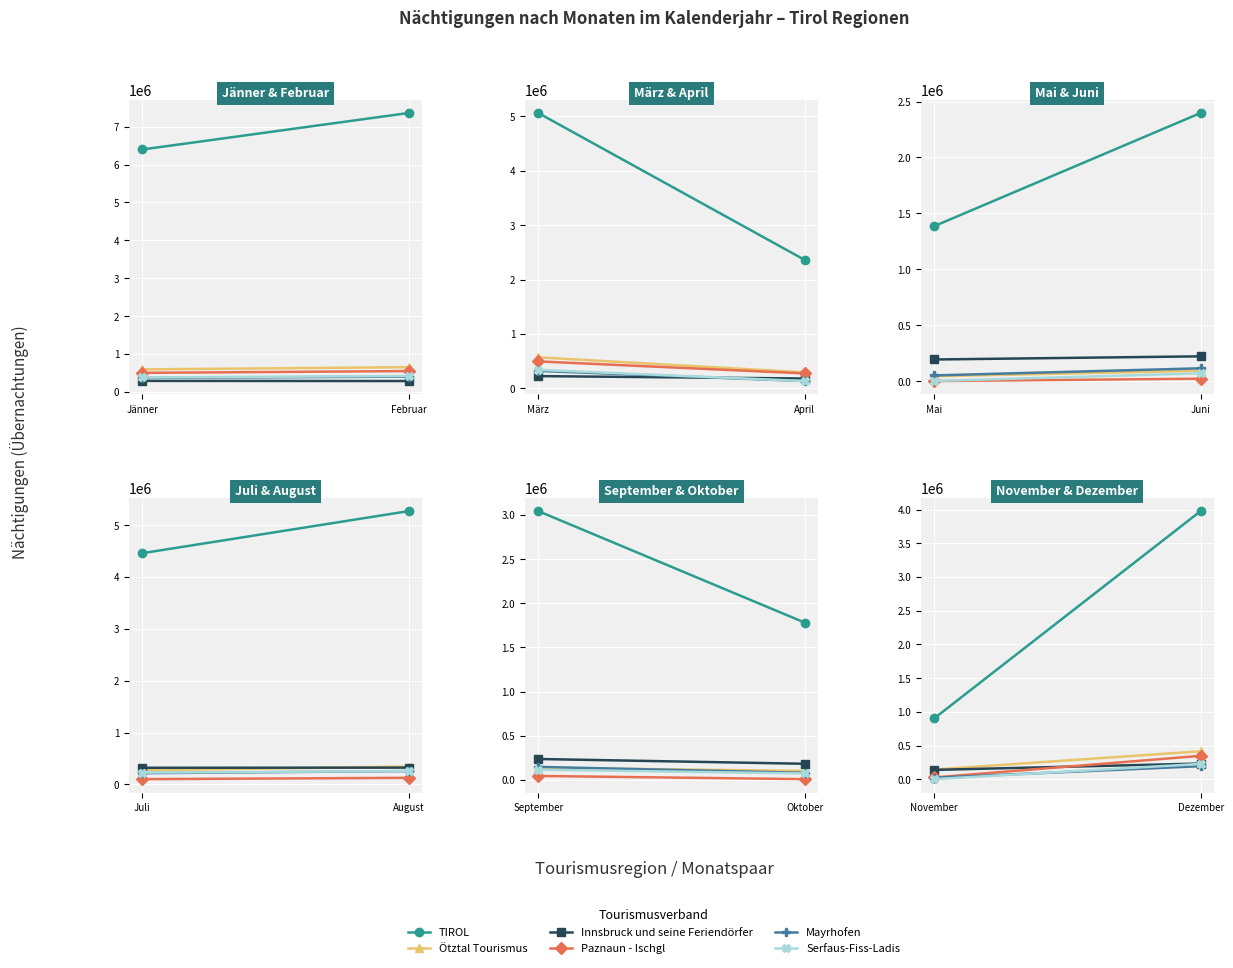

Which series changed the most between November and Dezember?

TIROL